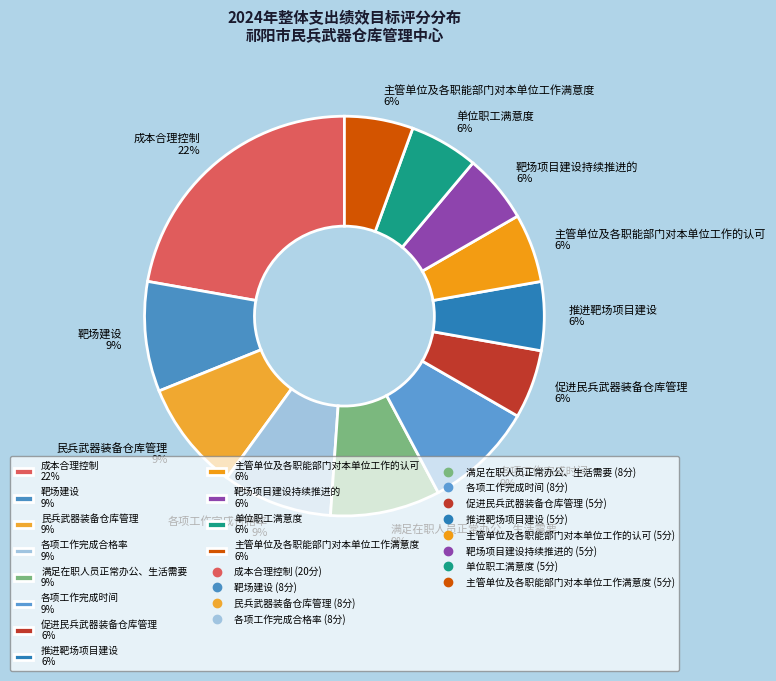

To the nearest percent, what is the difference between the 成本合理控制 22% and 满足在职人员正常办公、生活需要 9% slice percentages?

13%